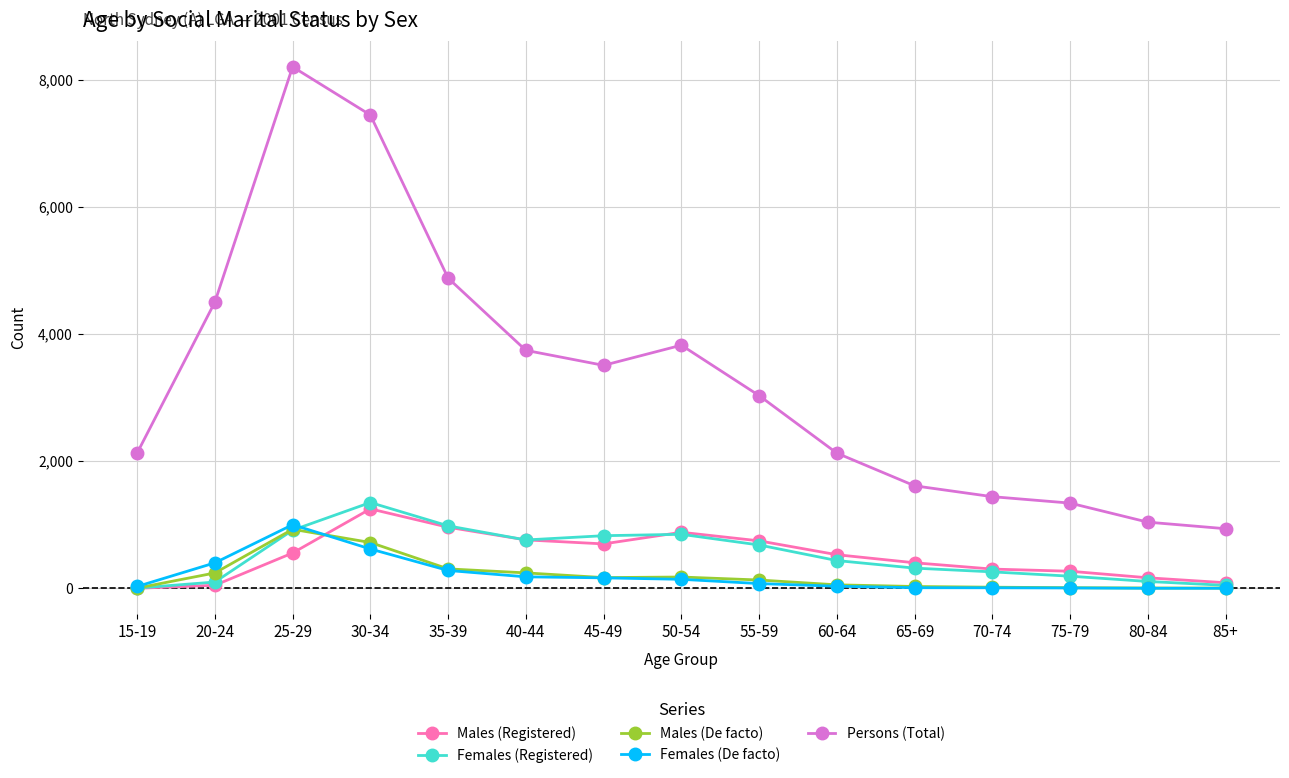

At which category does Females (Registered) reach its first local peak?

30-34